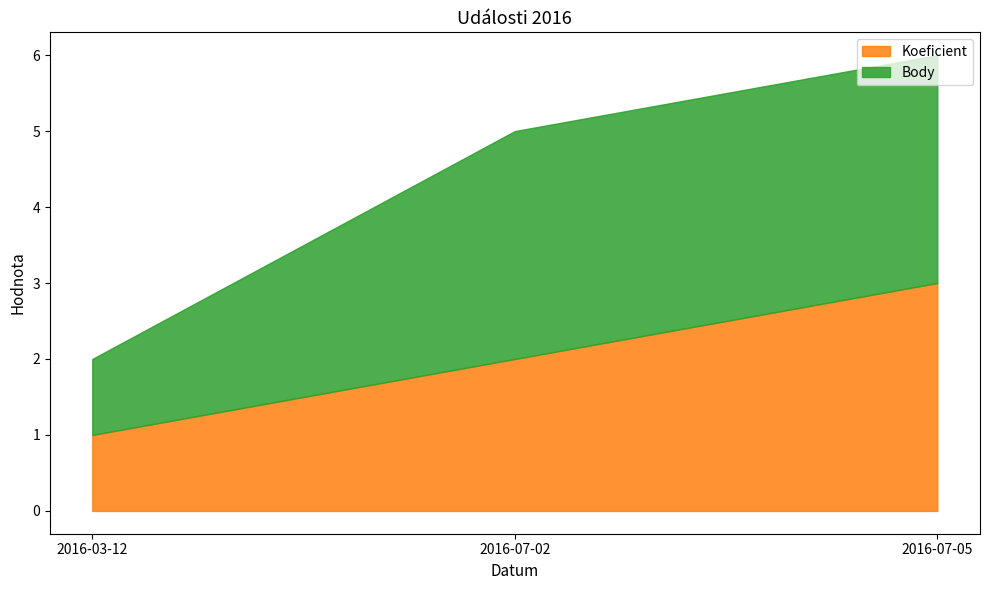

Does the chart have visible grid lines?

No